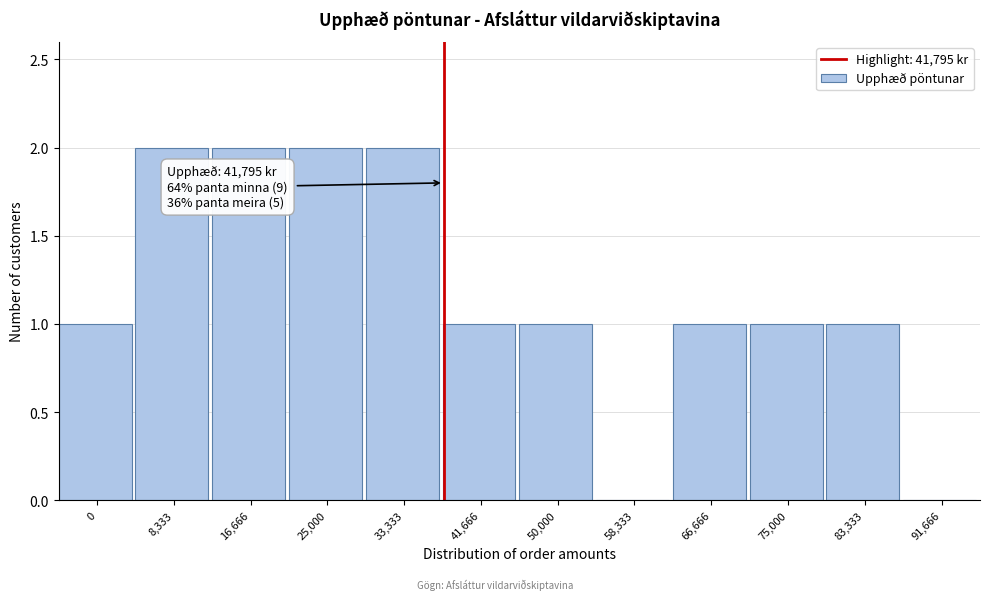

Reading left to right, what are all the values shown in this chart?

0=1	8,333=2	16,666=2	25,000=2	33,333=2	41,666=1	50,000=1	58,333=0	66,666=1	75,000=1	83,333=1	91,666=0